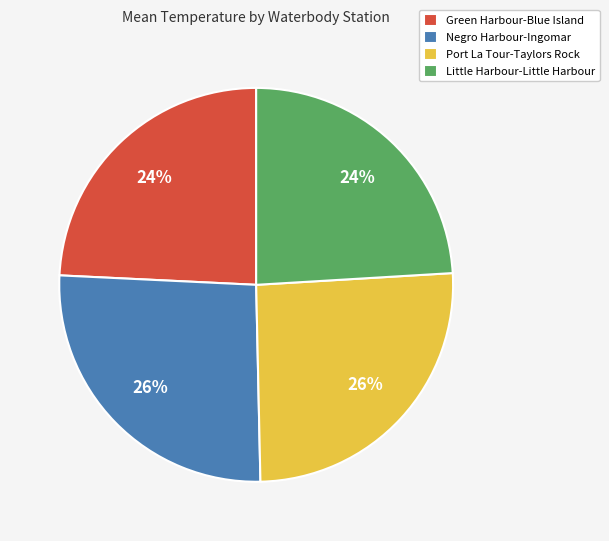

Which has a higher value, Port La Tour-Taylors Rock or Little Harbour-Little Harbour?

Port La Tour-Taylors Rock